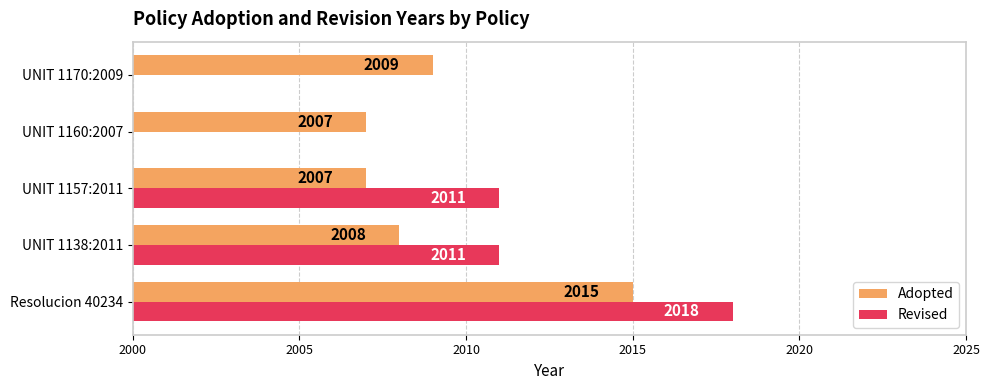

What are all the series names shown in the legend?

Adopted, Revised